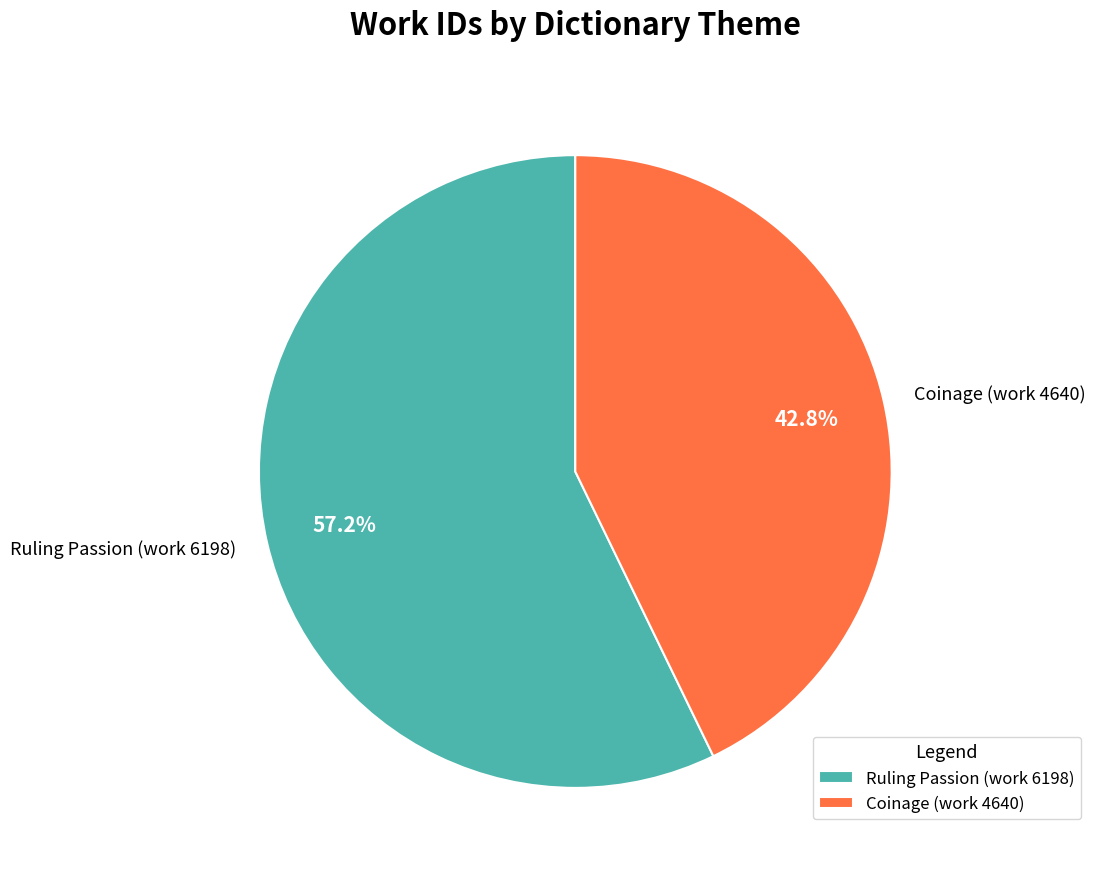

How many segments does this pie chart have?

2